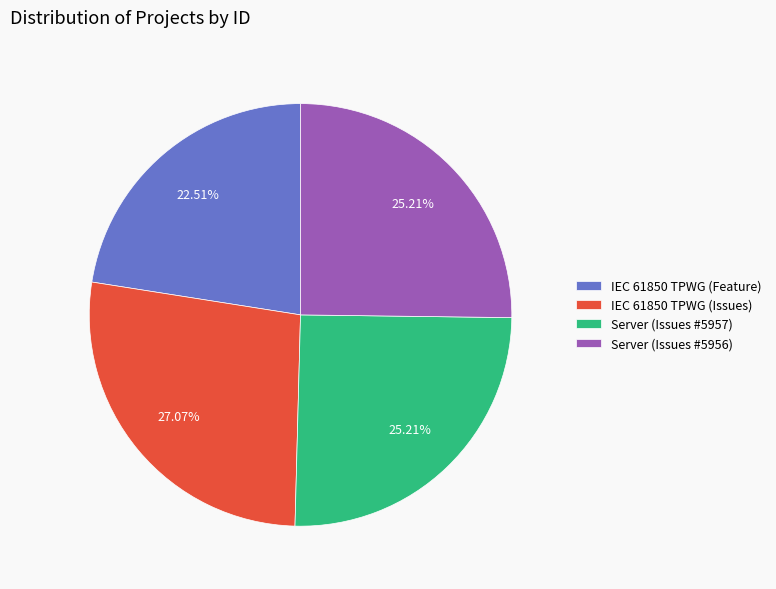

To the nearest percent, what percentage of the pie is IEC 61850 TPWG (Issues)?

27%